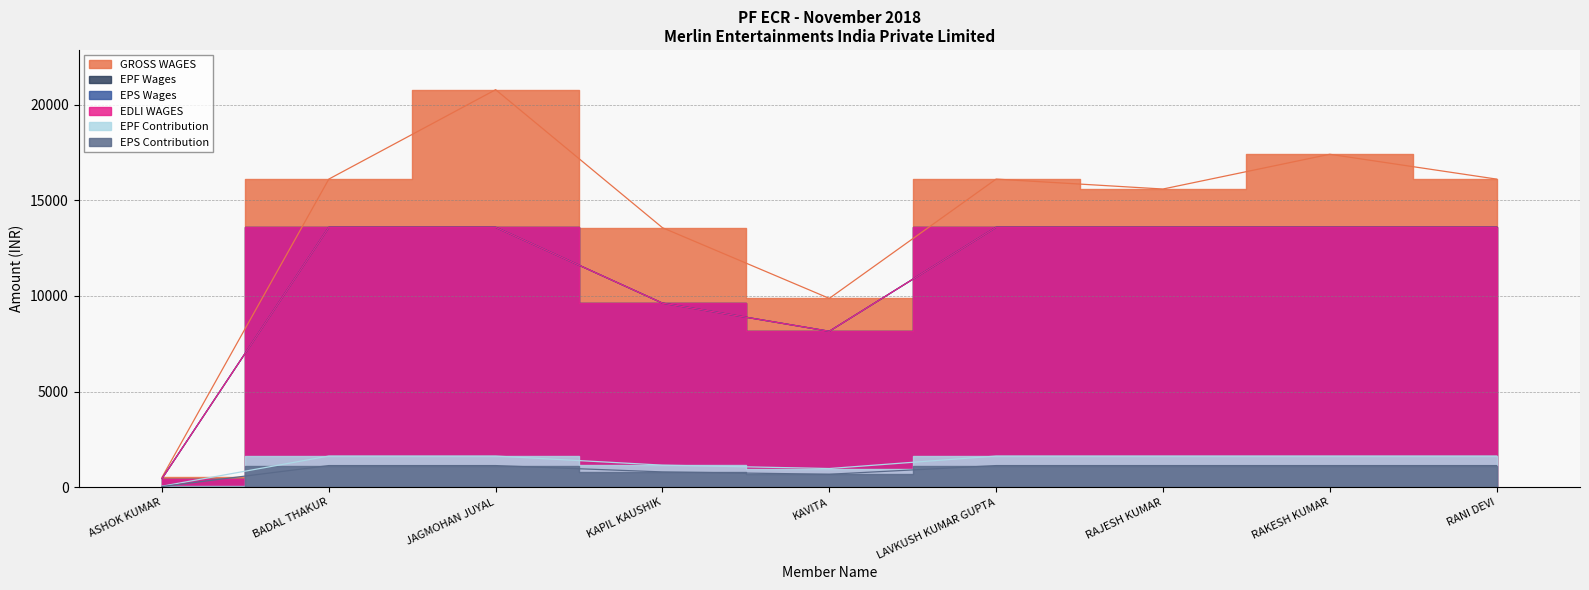

Reading left to right, transcribe all the data shown in this chart.

GROSS WAGES: ASHOK KUMAR=520	BADAL THAKUR=16103	JAGMOHAN JUYAL=20775	KAPIL KAUSHIK=13562	KAVITA=9869	LAVKUSH KUMAR GUPTA=16103	RAJESH KUMAR=15584	RAKESH KUMAR=17400	RANI DEVI=16103
EPF Wages: ASHOK KUMAR=453	BADAL THAKUR=13584	JAGMOHAN JUYAL=13584	KAPIL KAUSHIK=9621	KAVITA=8150	LAVKUSH KUMAR GUPTA=13584	RAJESH KUMAR=13584	RAKESH KUMAR=13584	RANI DEVI=13584
EPS Wages: ASHOK KUMAR=453	BADAL THAKUR=13584	JAGMOHAN JUYAL=13584	KAPIL KAUSHIK=9621	KAVITA=8150	LAVKUSH KUMAR GUPTA=13584	RAJESH KUMAR=13584	RAKESH KUMAR=13584	RANI DEVI=13584
EDLI WAGES: ASHOK KUMAR=453	BADAL THAKUR=13584	JAGMOHAN JUYAL=13584	KAPIL KAUSHIK=9621	KAVITA=8150	LAVKUSH KUMAR GUPTA=13584	RAJESH KUMAR=13584	RAKESH KUMAR=13584	RANI DEVI=13584
EPF Contribution: ASHOK KUMAR=54	BADAL THAKUR=1630	JAGMOHAN JUYAL=1630	KAPIL KAUSHIK=1155	KAVITA=978	LAVKUSH KUMAR GUPTA=1630	RAJESH KUMAR=1630	RAKESH KUMAR=1630	RANI DEVI=1630
EPS Contribution: ASHOK KUMAR=38	BADAL THAKUR=1132	JAGMOHAN JUYAL=1132	KAPIL KAUSHIK=801	KAVITA=679	LAVKUSH KUMAR GUPTA=1132	RAJESH KUMAR=1132	RAKESH KUMAR=1132	RANI DEVI=1132